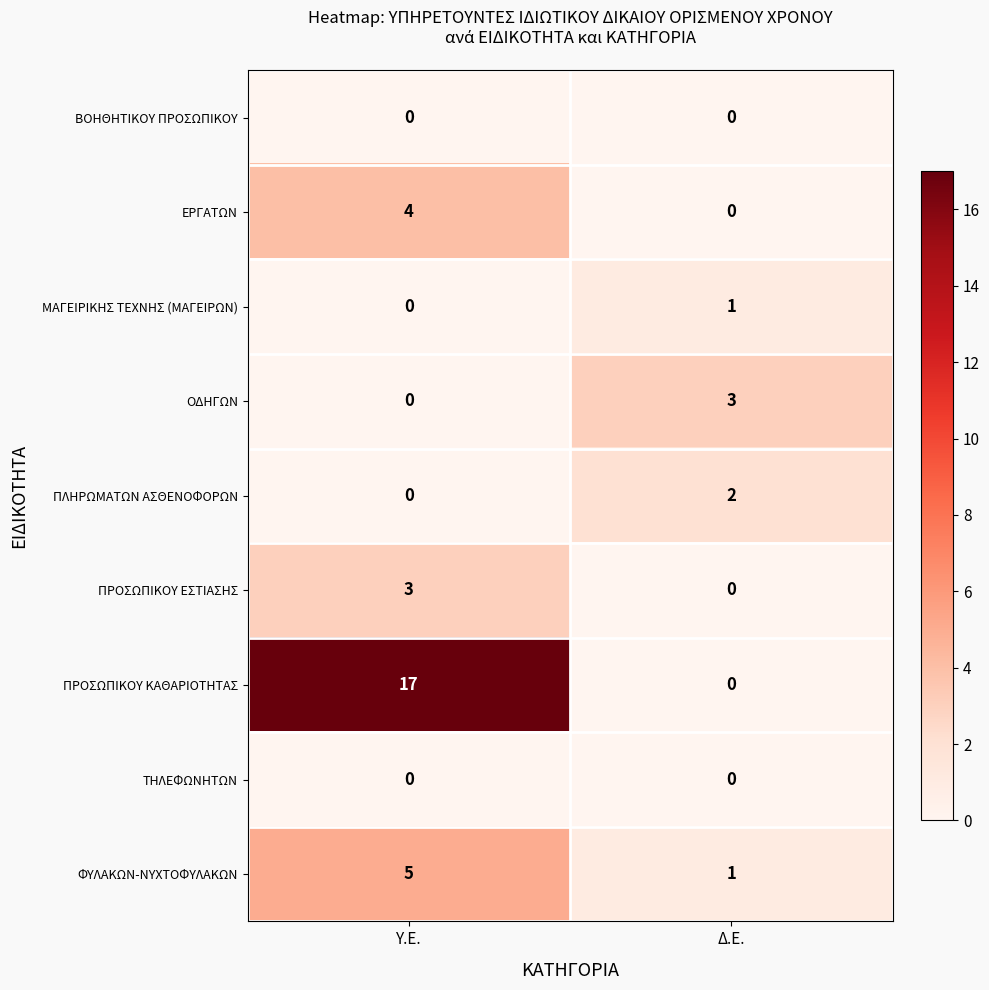

Rank the categories by ΟΔΗΓΩΝ value from lowest to highest.

Υ.Ε., Δ.Ε.